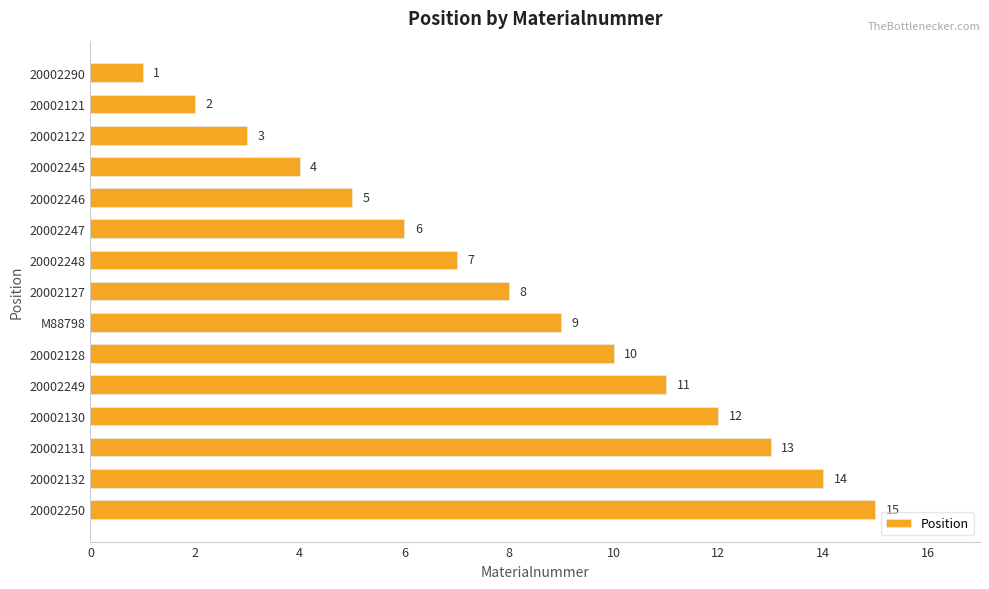

What is the smallest value displayed?

1